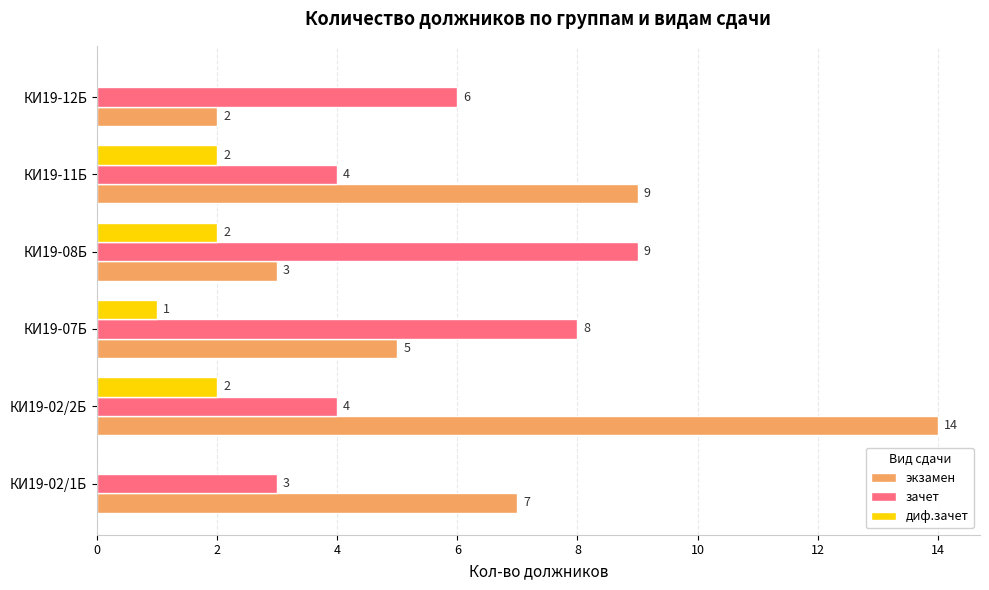

Which series changed the most between КИ19-08Б and КИ19-12Б?

зачет